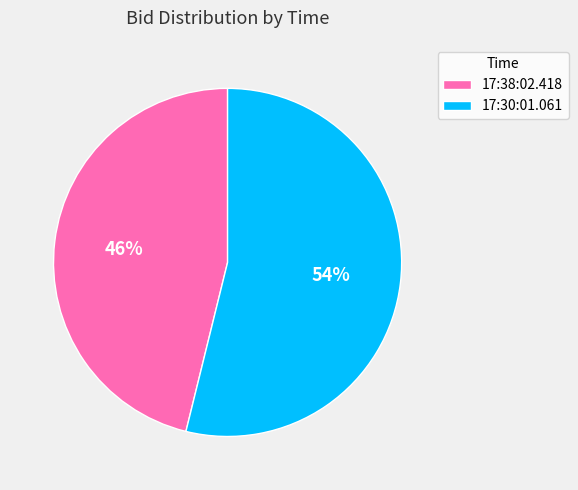

Is it true that 17:30:01.061 is 68% of the pie?

False